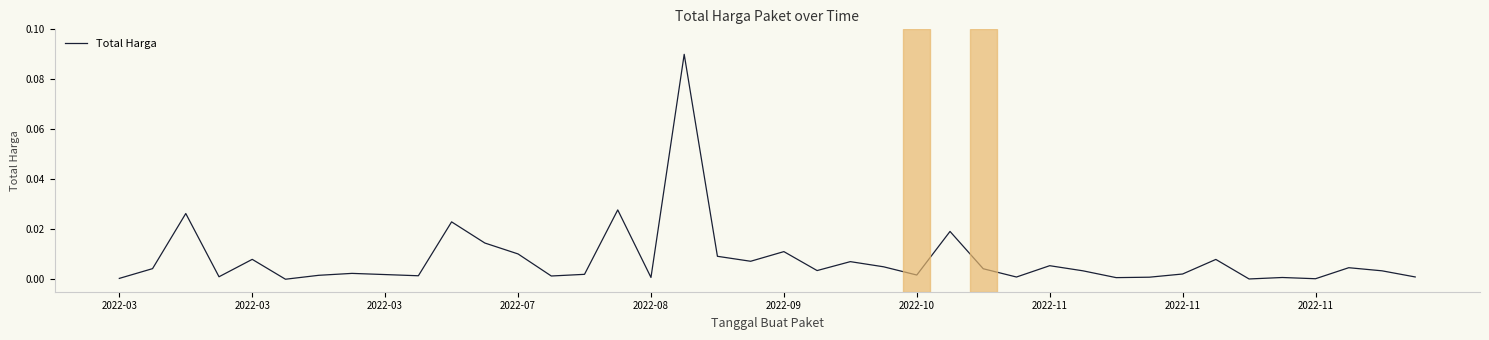

Does the chart display data point markers on the line(s)?

No